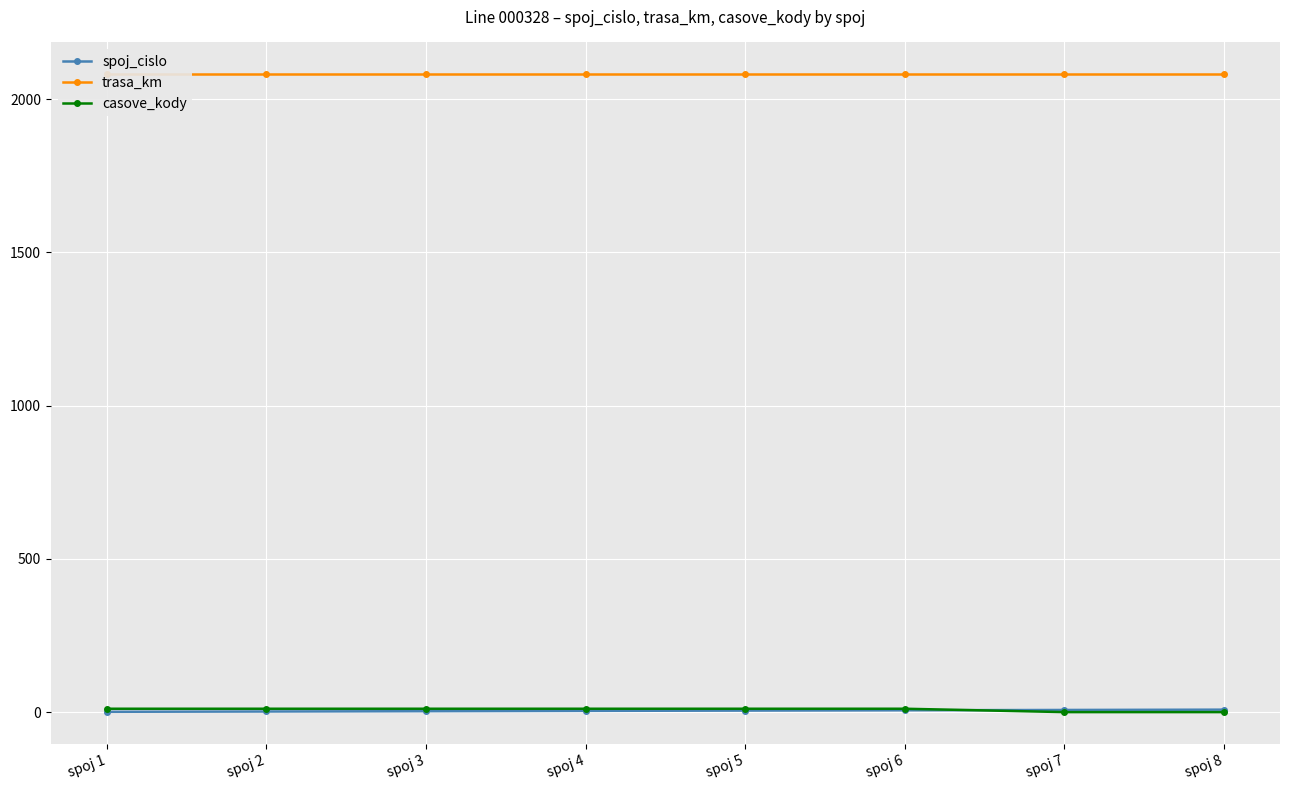

Reading left to right, list all the values displayed in this chart.

spoj_cislo: spoj 1=1	spoj 2=2	spoj 3=3	spoj 4=4	spoj 5=5	spoj 6=6	spoj 7=7	spoj 8=8
trasa_km: spoj 1=2081	spoj 2=2081	spoj 3=2081	spoj 4=2081	spoj 5=2081	spoj 6=2081	spoj 7=2081	spoj 8=2081
casove_kody: spoj 1=11	spoj 2=11	spoj 3=11	spoj 4=11	spoj 5=11	spoj 6=11	spoj 7=0	spoj 8=0